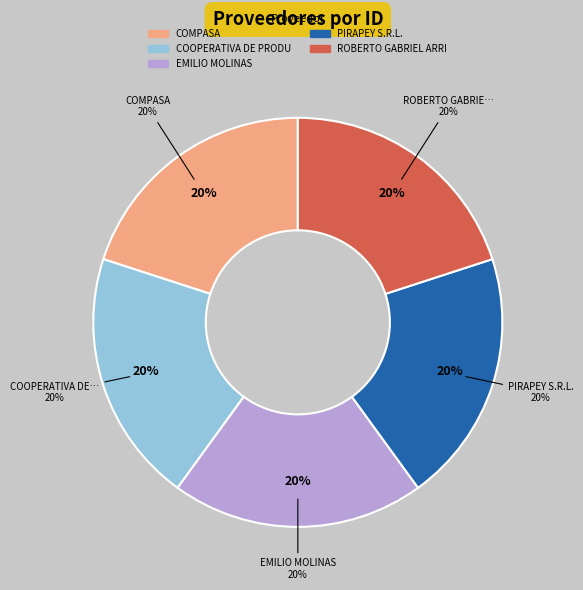

Does PIRAPEY S.R.L. account for over 50% of the chart?

No